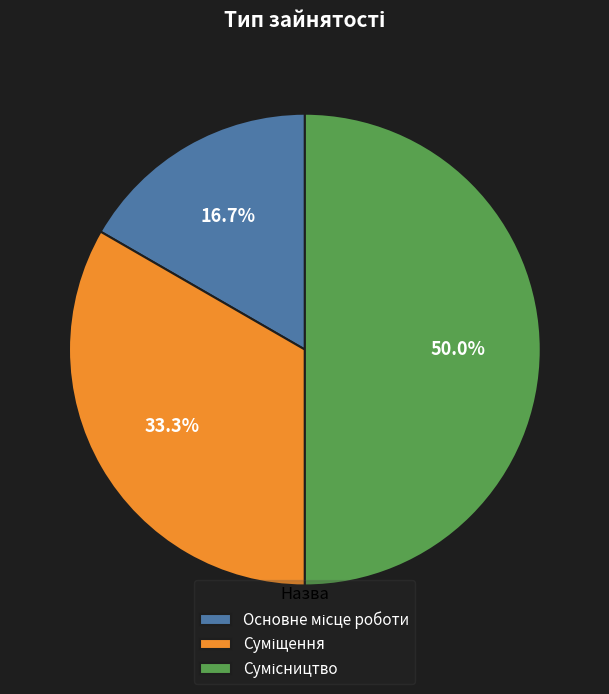

How many segments does this pie chart have?

3